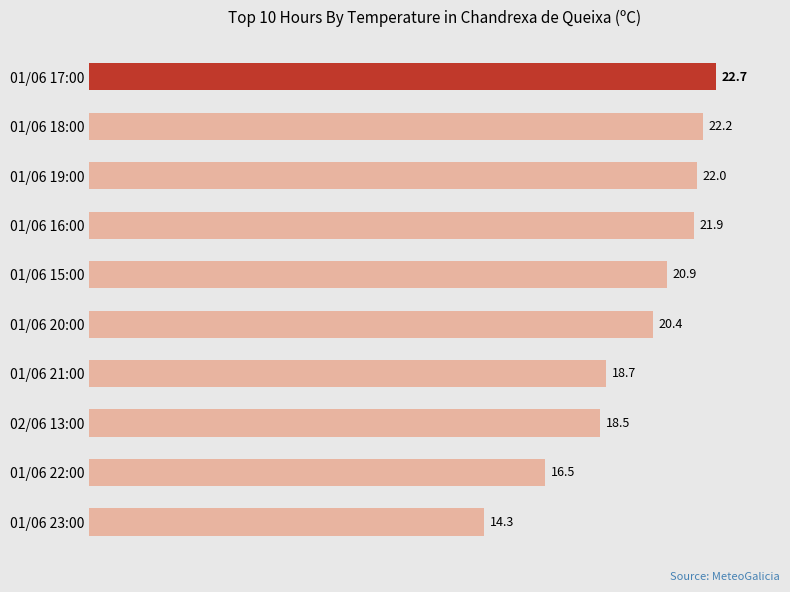

What is the ratio of the value at 01/06 18:00 to the value at 01/06 15:00?

1.1